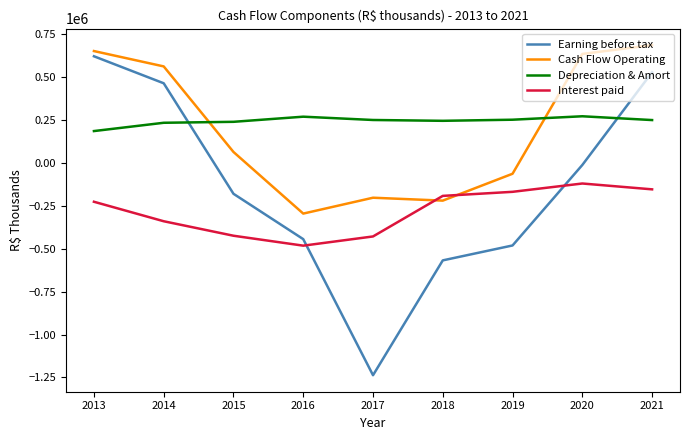

How many categories are shown in the chart?

9